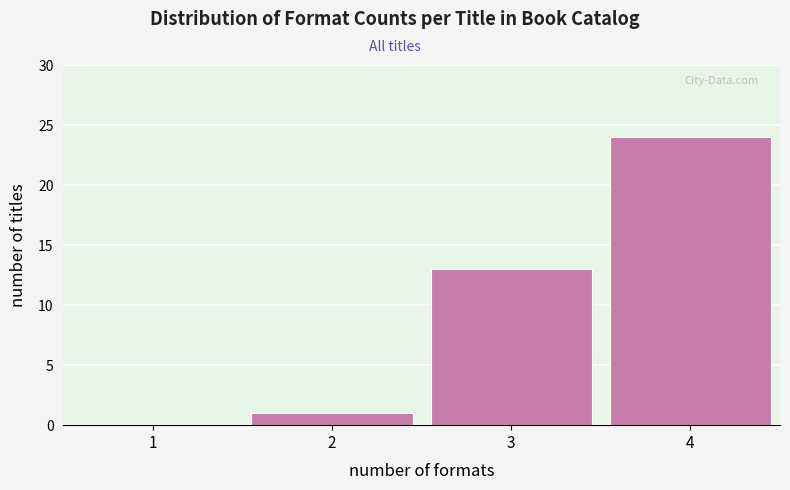

Reading right to left, transcribe all the data shown in this chart.

4=24	3=13	2=1	1=0